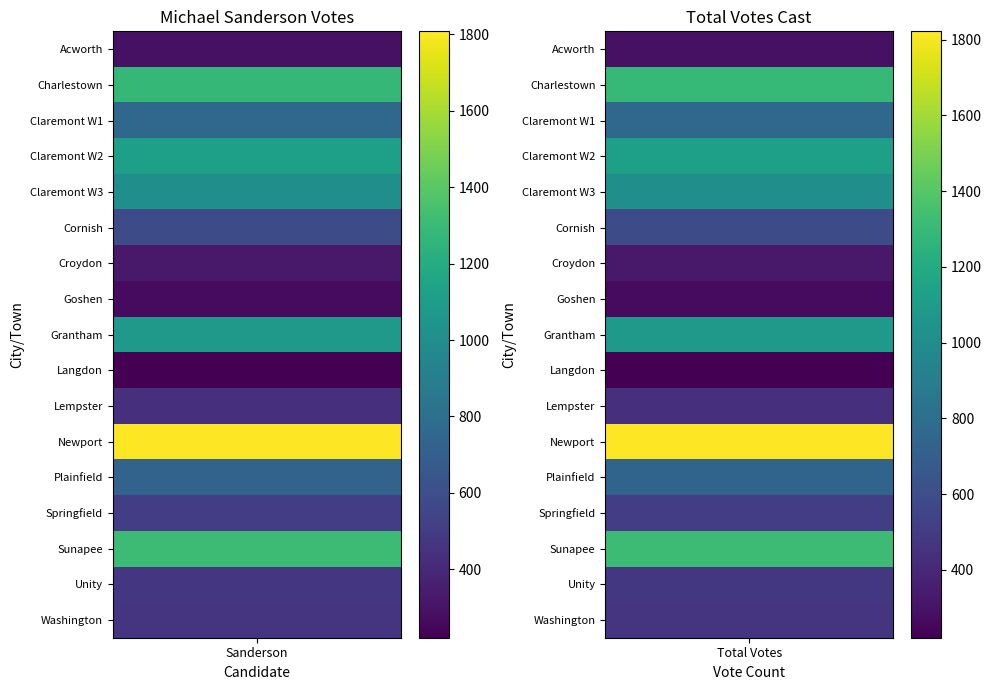

What is the average value of the Cornish series?

592